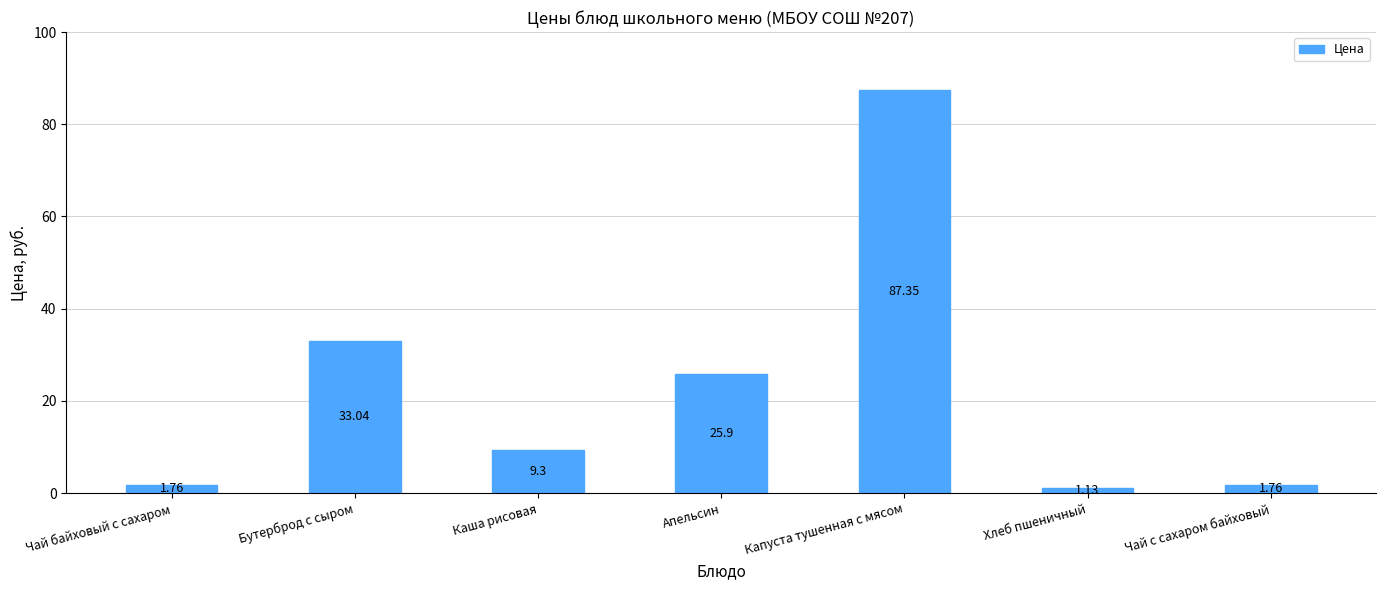

Which label corresponds to the largest value in the chart?

Капуста тушенная с мясом